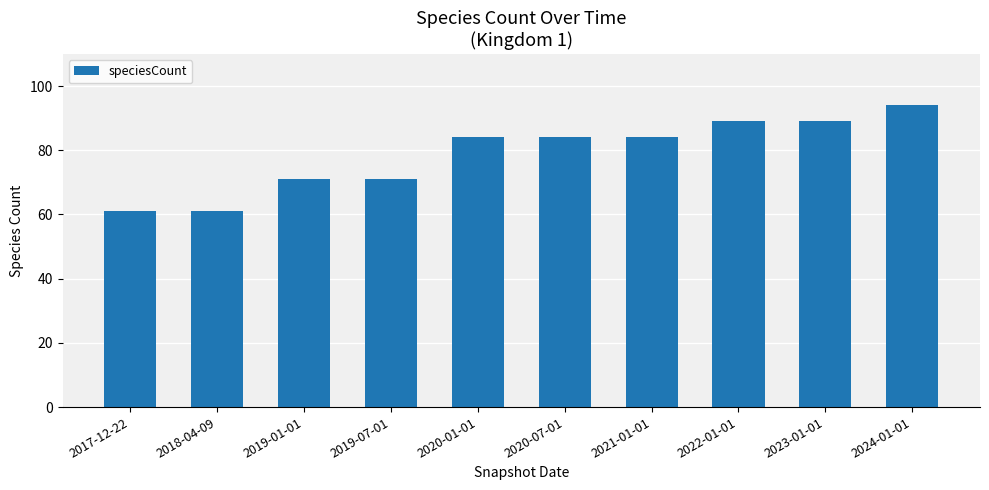

At which category does the chart reach its peak across all series?

2024-01-01